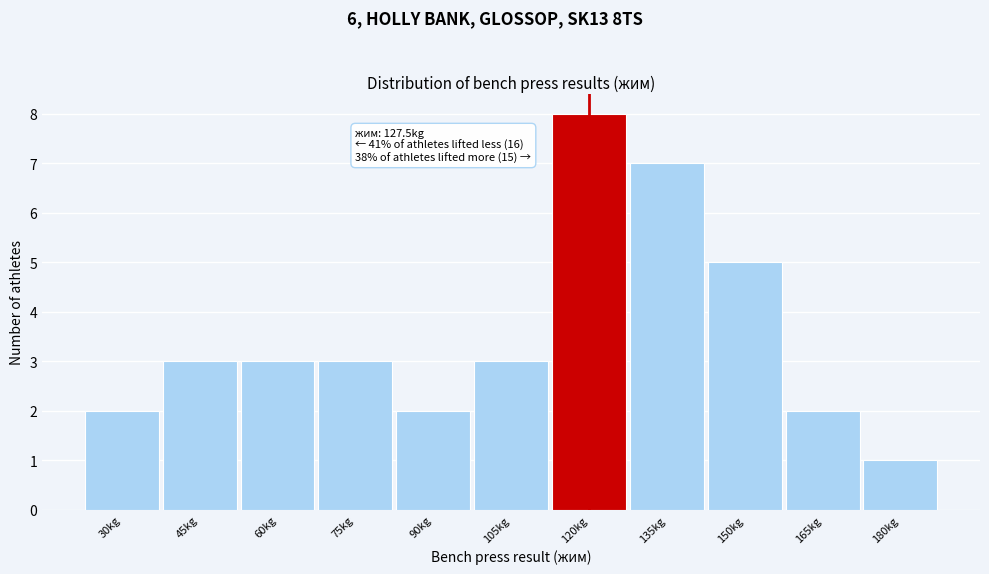

Reading right to left, extract all data points from this chart.

1	2	5	7	8	3	2	3	3	3	2